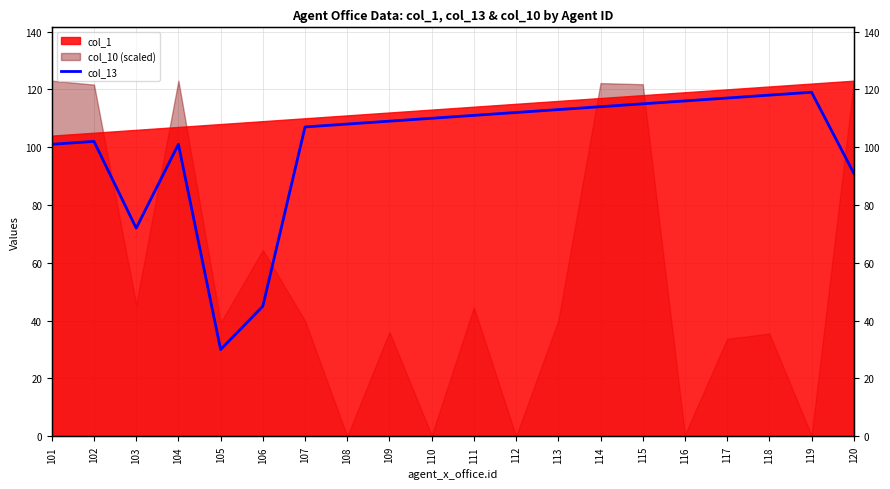

Where does the data first go above 110?

111